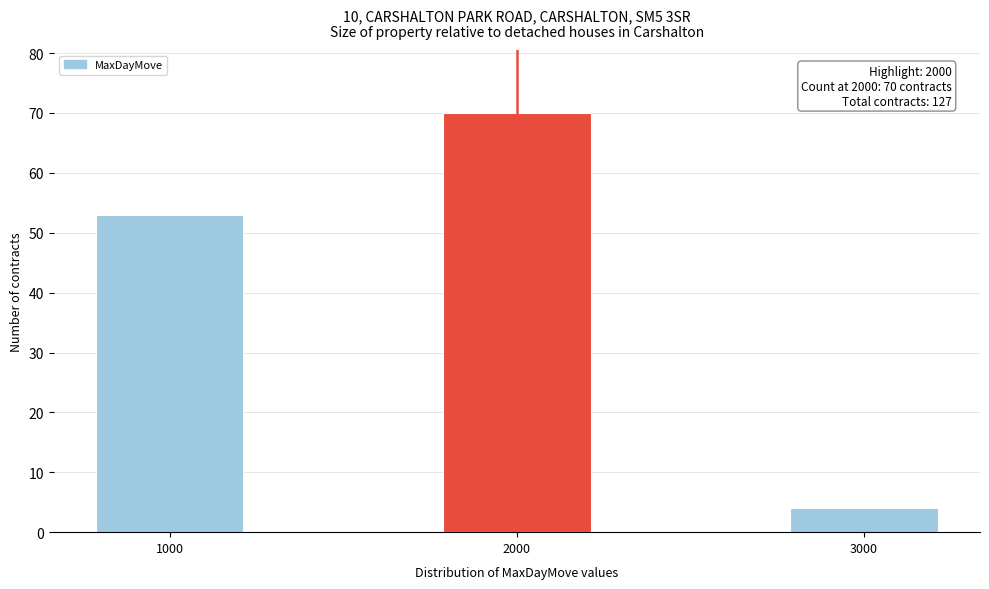

Reading right to left, extract all data points from this chart.

4	70	53